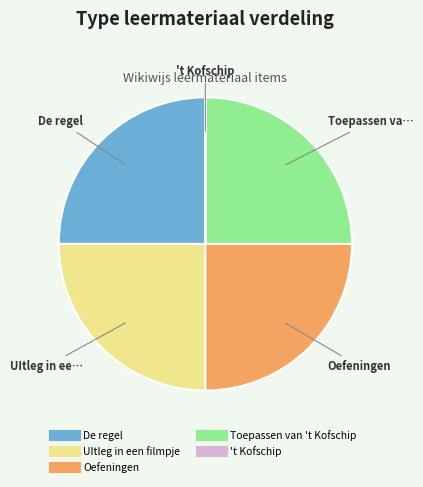

Approximately how many times larger is the value at UItleg in een filmpje compared to Oefeningen?

1.0